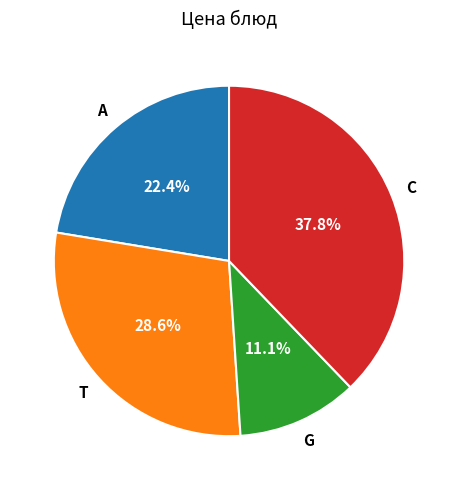

Does any single category account for the majority?

No